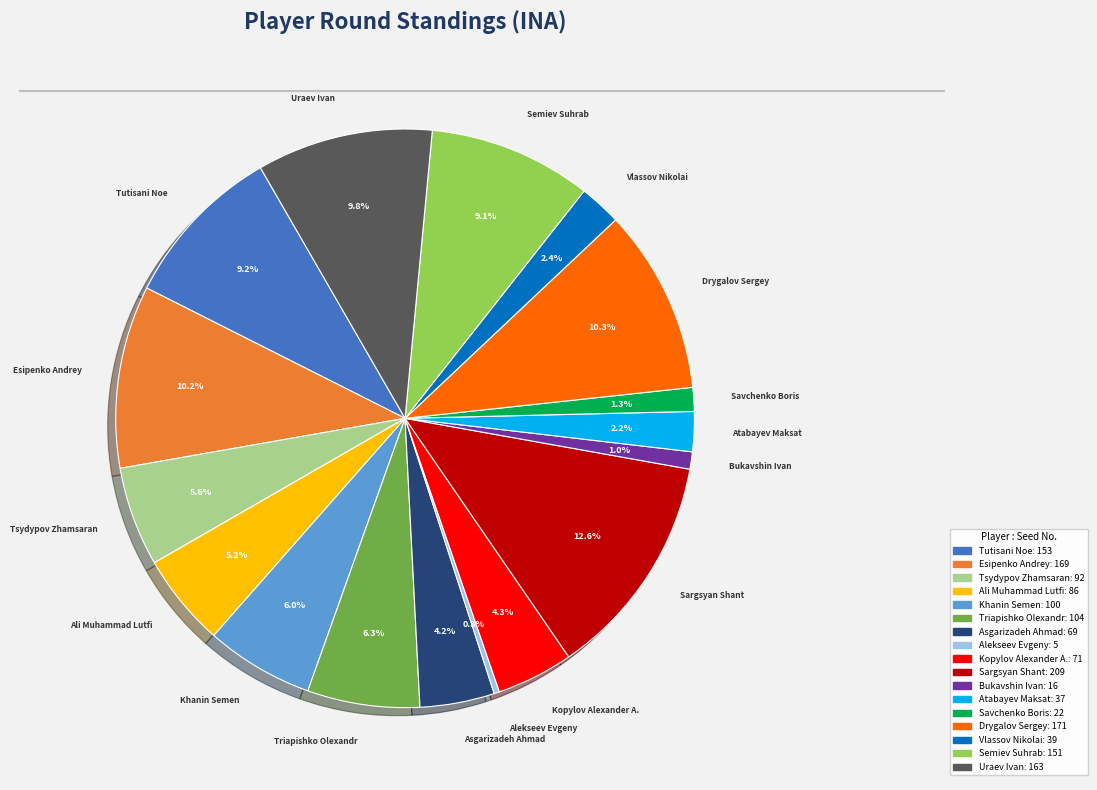

What is the smallest slice in the pie chart?

Alekseev Evgeny